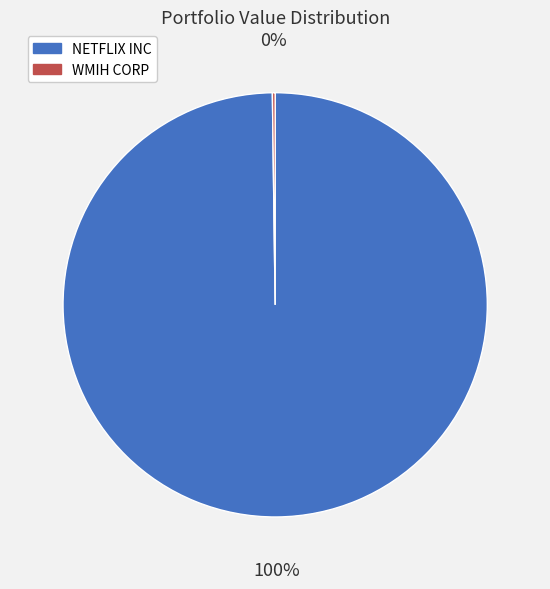

Which slice is the largest?

NETFLIX INC